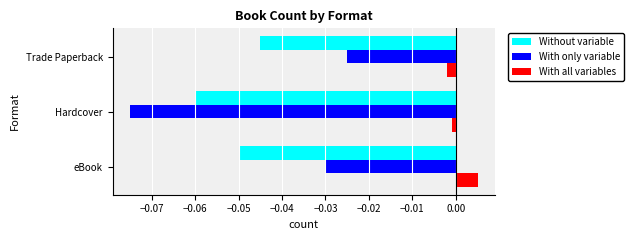

At how many categories does at least one series exceed 0?

1